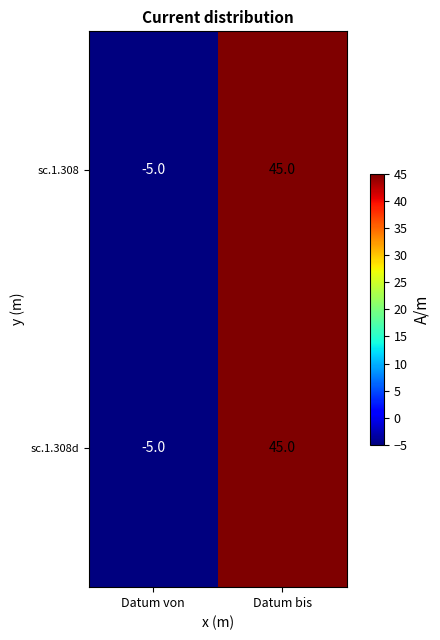

What is the highest value of the sc.1.308d series?

45